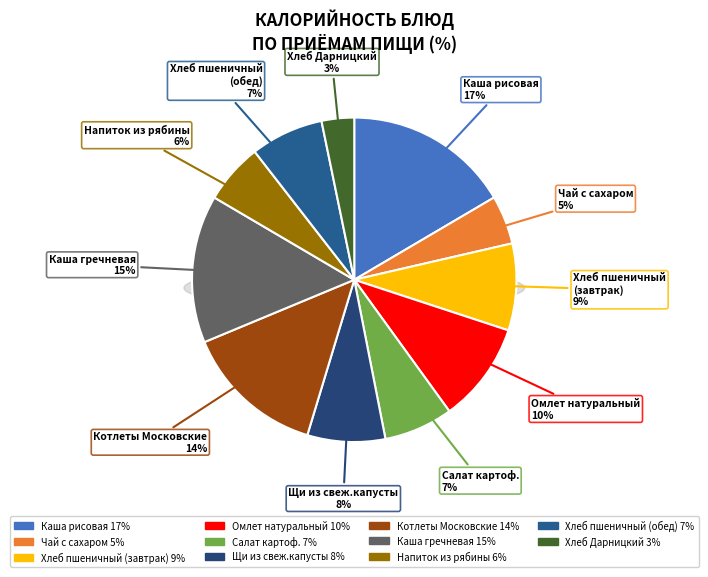

To the nearest percent, what is the average slice percentage?

9%